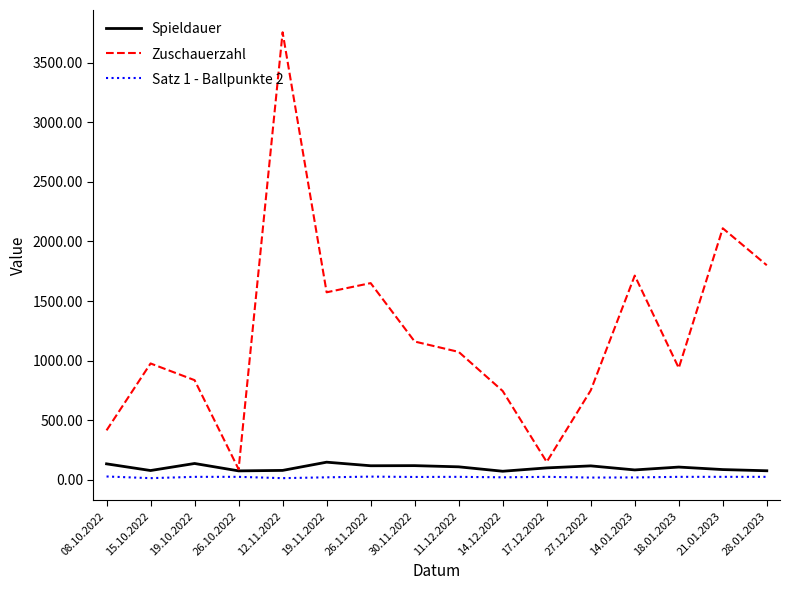

Which series has the widest spread of values?

Zuschauerzahl